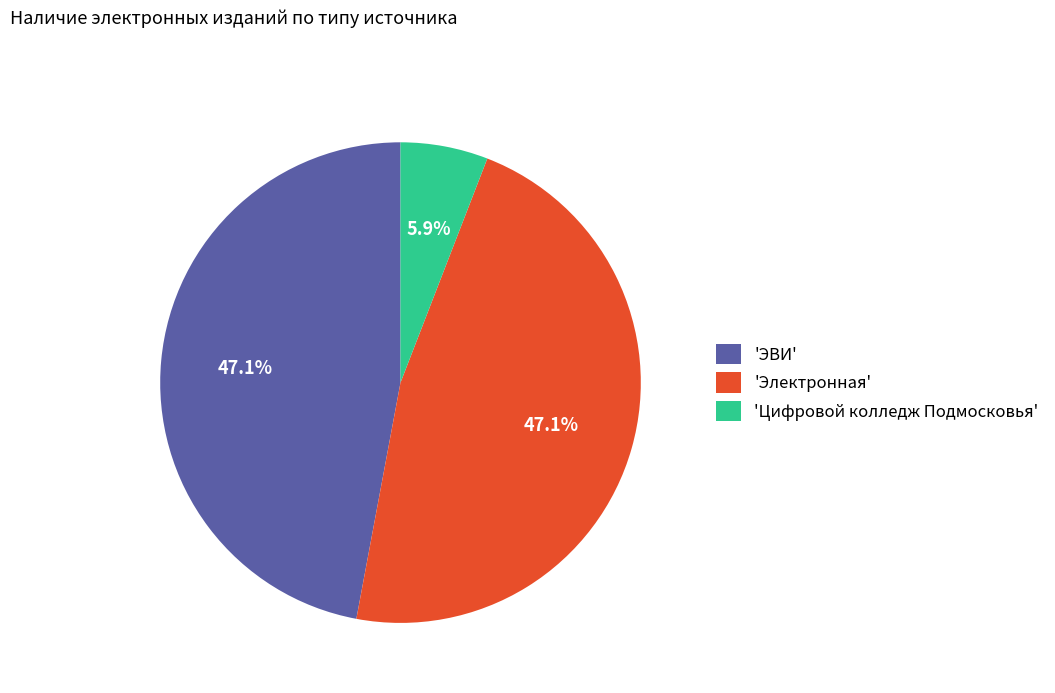

What is the smallest slice in the pie chart?

'Цифровой колледж Подмосковья'